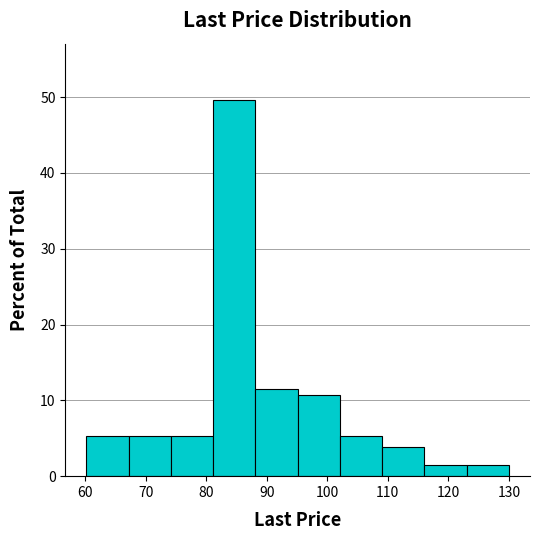

Reading left to right, list every bar in this chart as the range it spans on the x-axis followed by its height. Neither the bar edges nor the heights are printed on the chart, so give them approximately, as read against the axes.

60 to 67: 5
67 to 74: 5
74 to 81: 5
81 to 88: 50
88 to 95: 11
95 to 102: 11
102 to 109: 5
109 to 116: 4
116 to 123: 2
123 to 130: 2